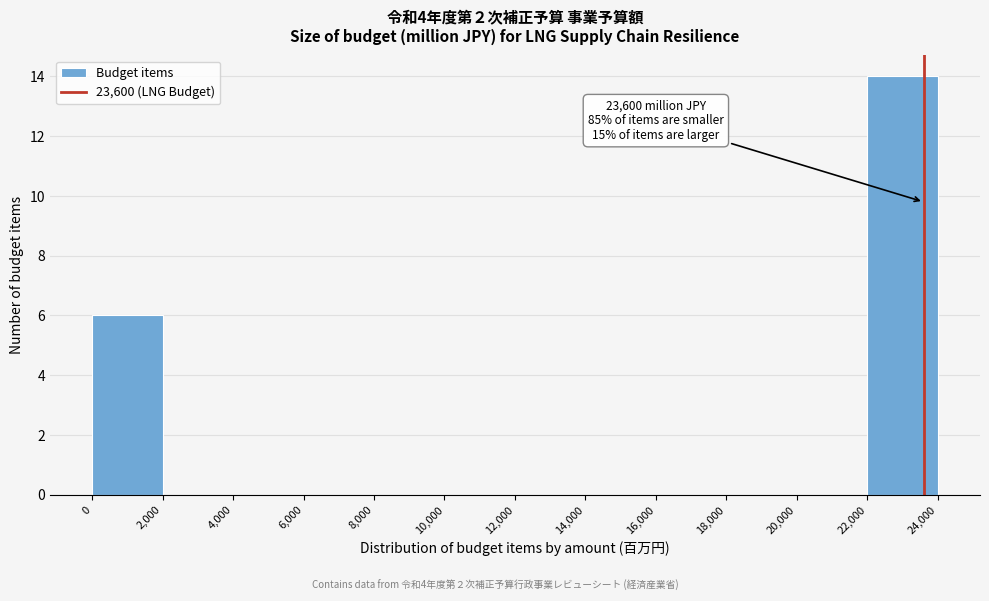

Which range on the x-axis has the tallest bar?

22,000 to 24,000